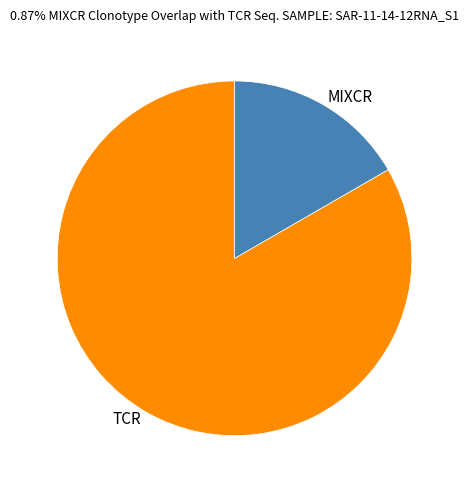

Which category has the smallest portion of the pie?

MIXCR